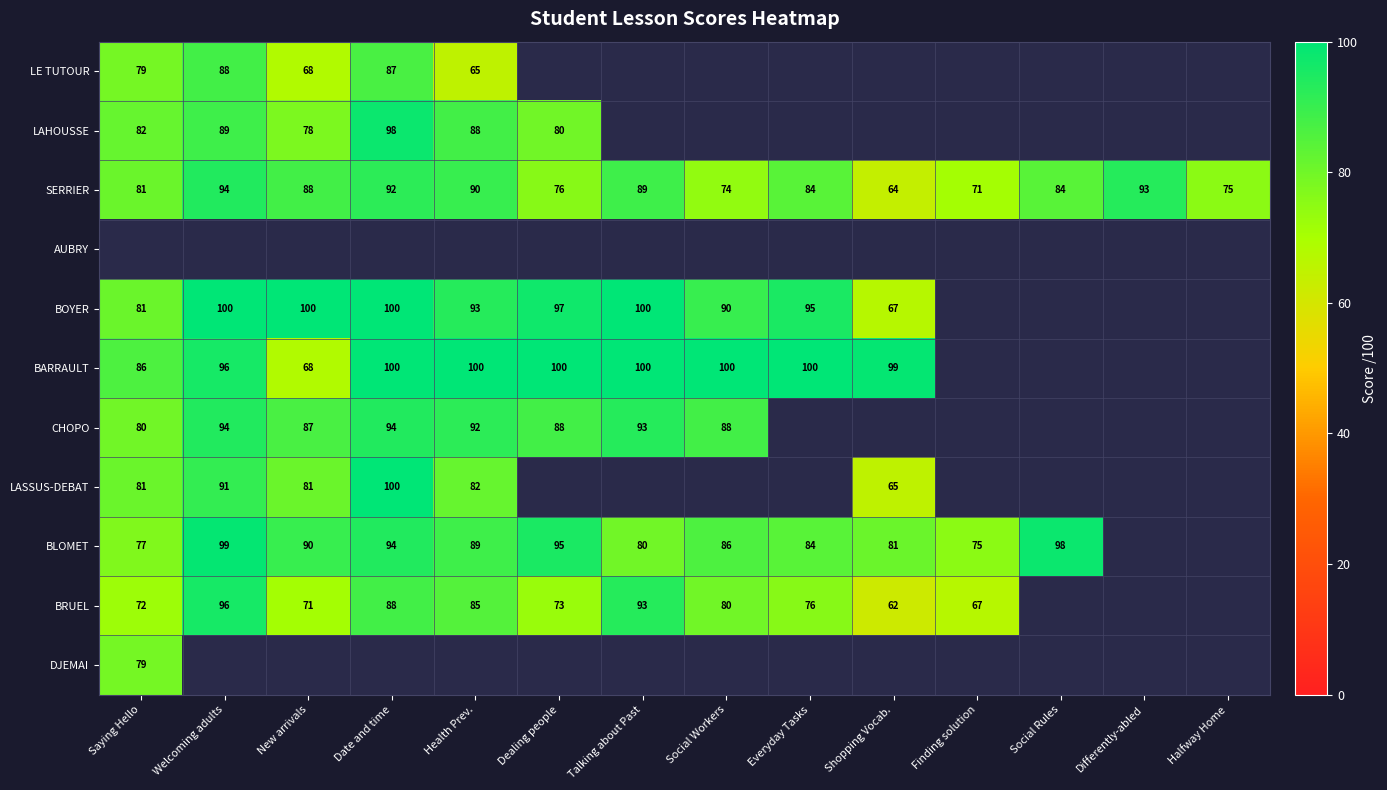

Is the value of SERRIER at Date and time greater than the value of LASSUS-DEBAT at Welcoming adults?

Yes